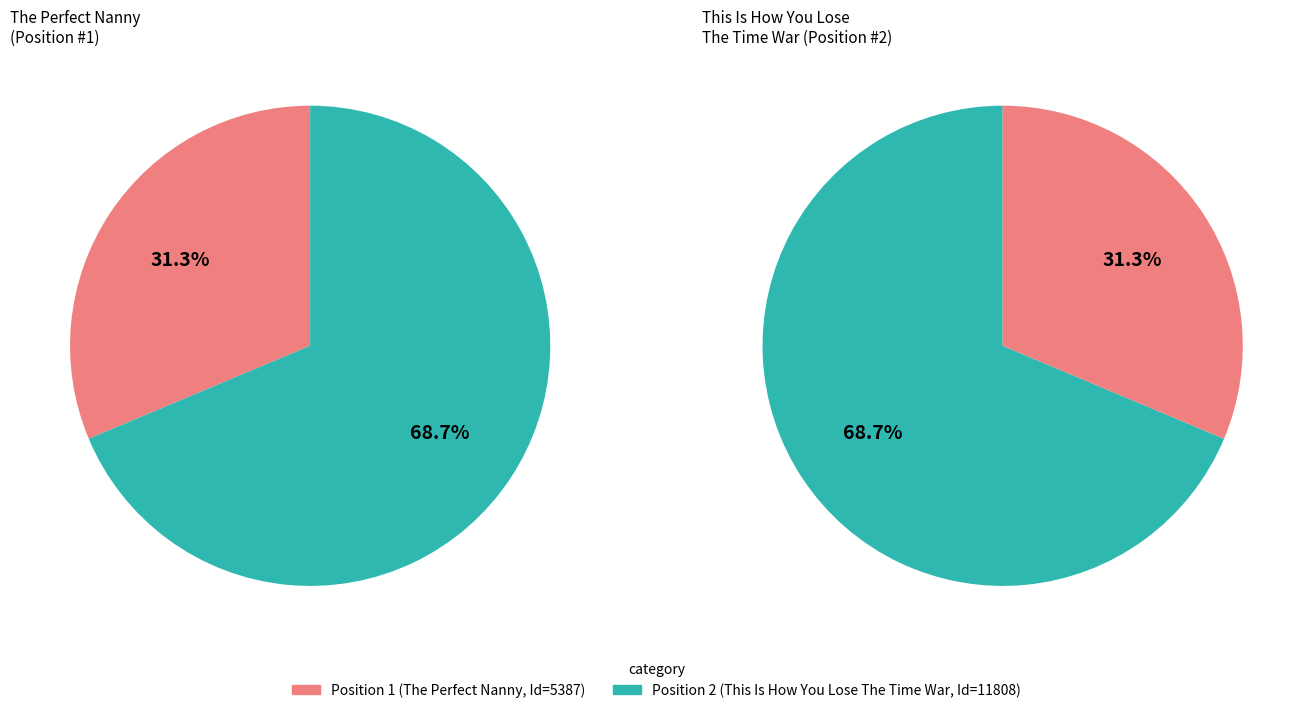

What is the total percentage of 1 and 2?

100.0%